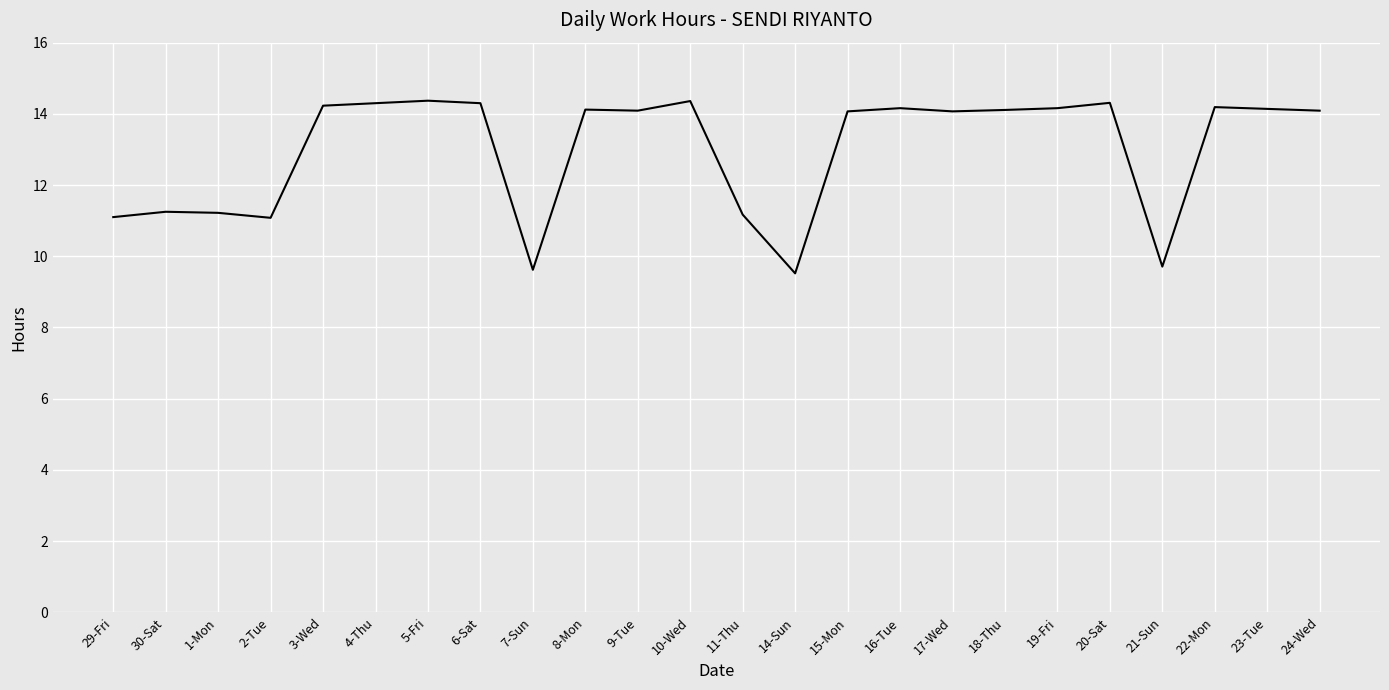

How many categories are shown in the chart?

24